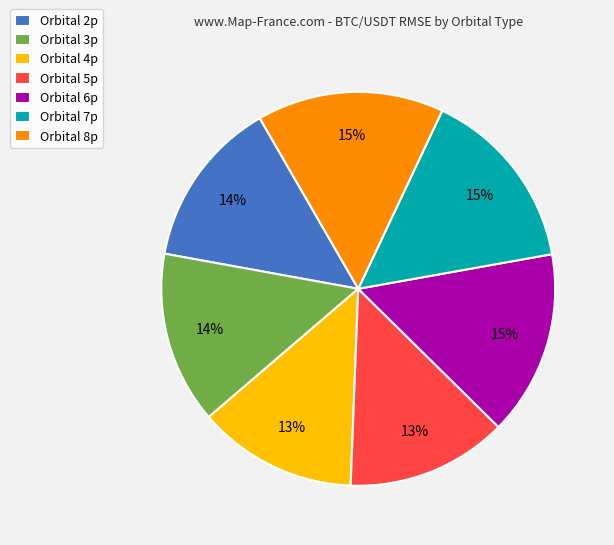

To the nearest percent, what is the average slice percentage?

14%